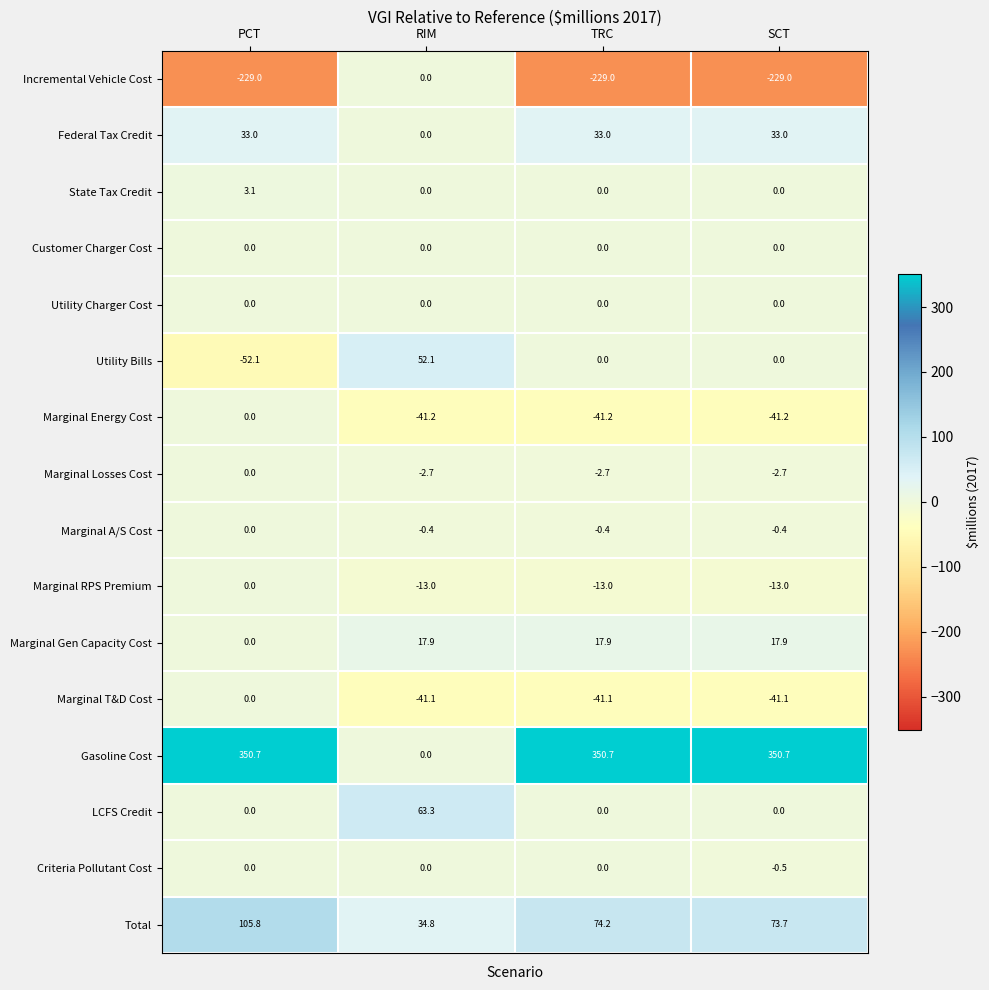

What is the difference between the Incremental Vehicle Cost values at RIM and TRC?

229.0